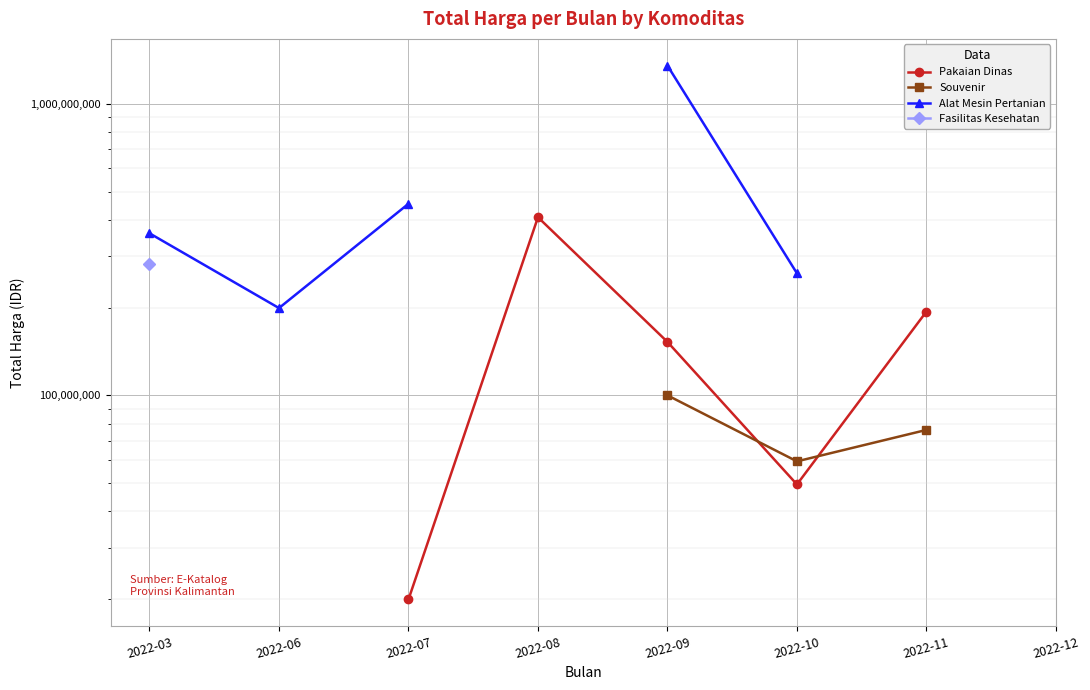

True or false: Pakaian Dinas and Alat Mesin Pertanian intersect in this chart.

False